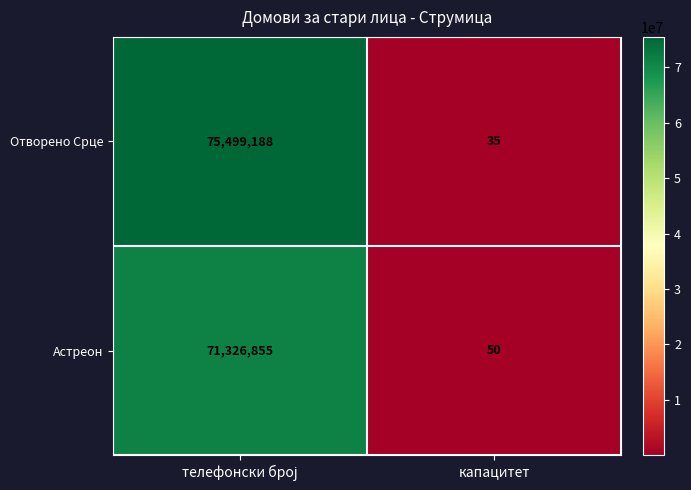

What is the maximum value shown in the chart?

75499188